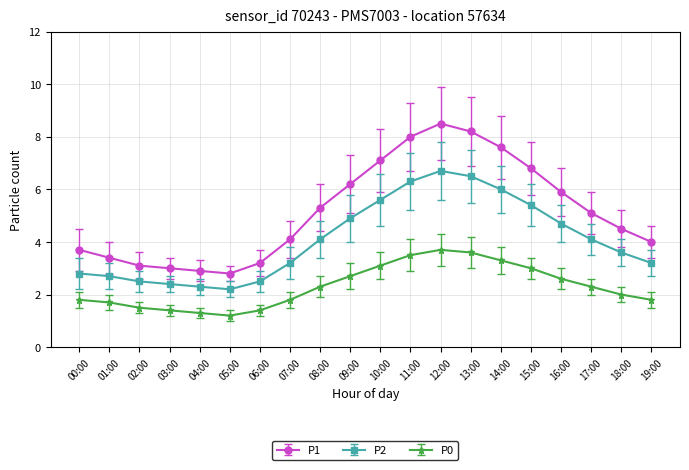

True or false: P0 and P2 cross at least once.

False